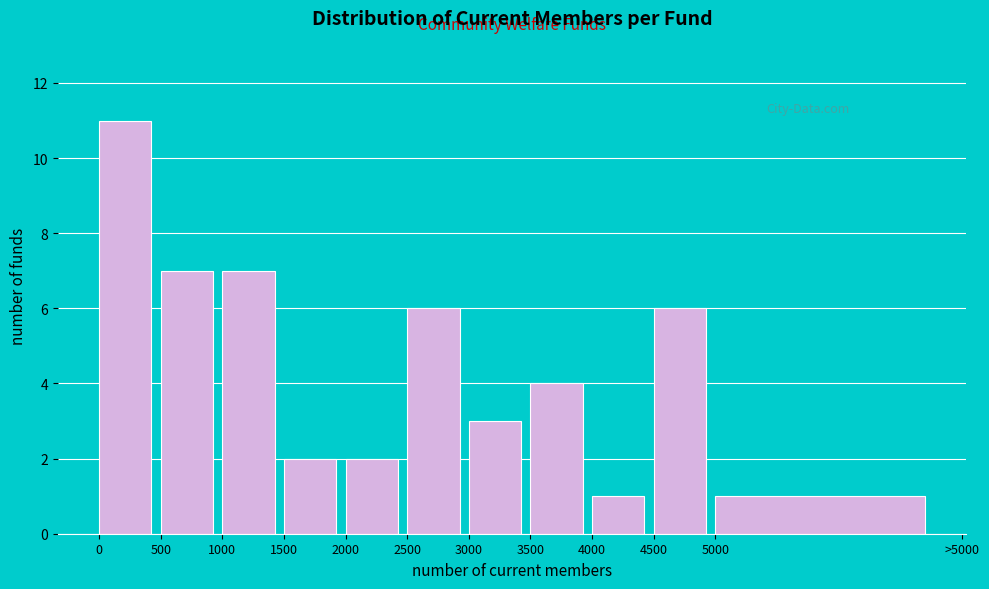

Reading left to right, extract all data points from this chart.

11	7	7	2	2	6	3	4	1	6	1